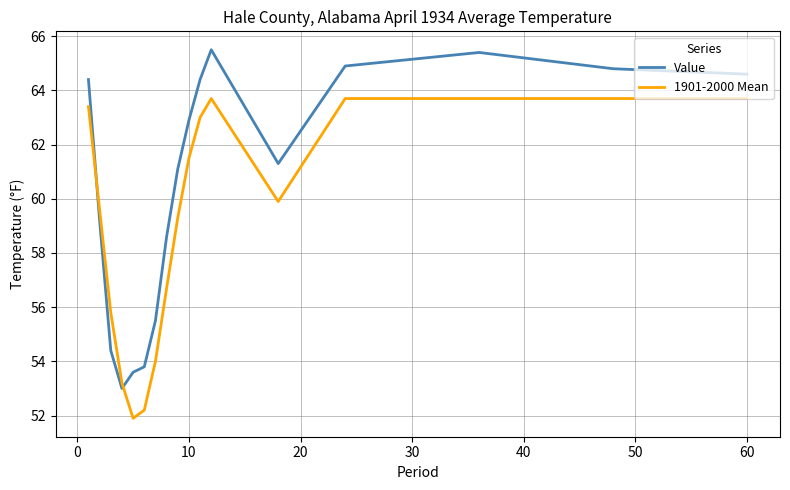

Which series has the widest spread of values?

Value